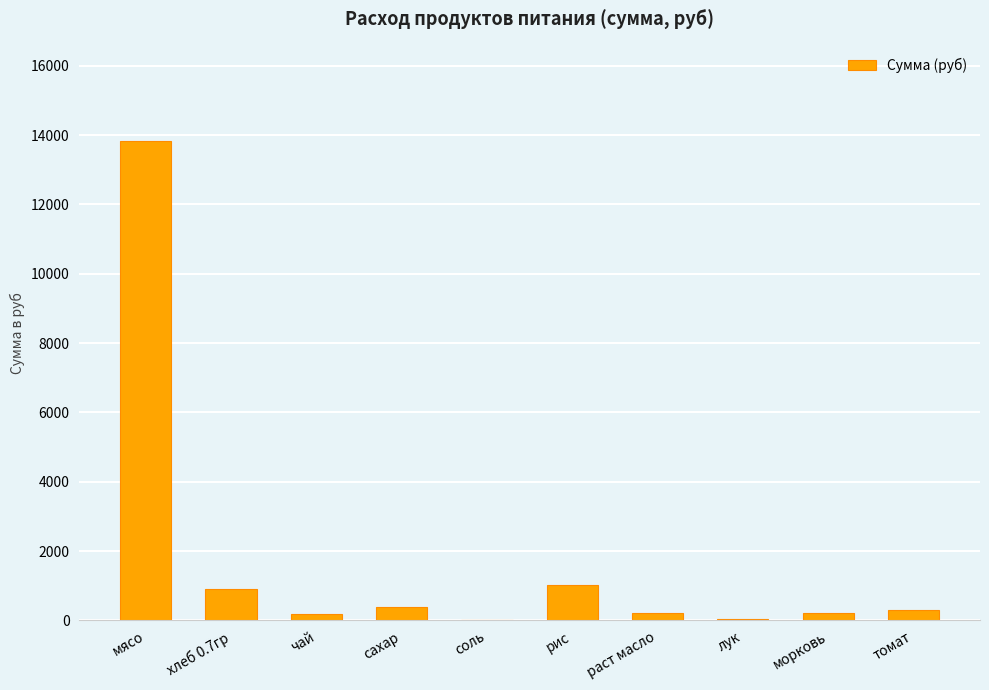

Which has a higher value, чай or хлеб 0.7гр?

хлеб 0.7гр